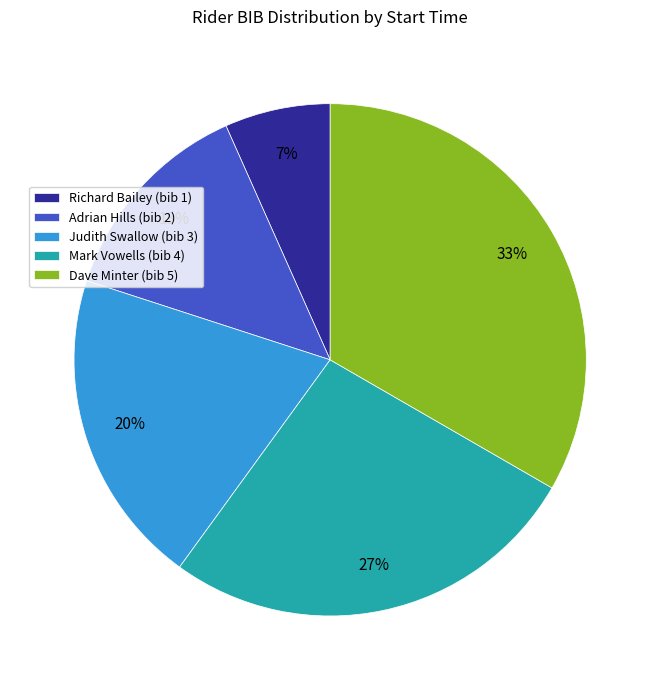

Does Adrian Hills (bib 2) represent more than half of the total?

No